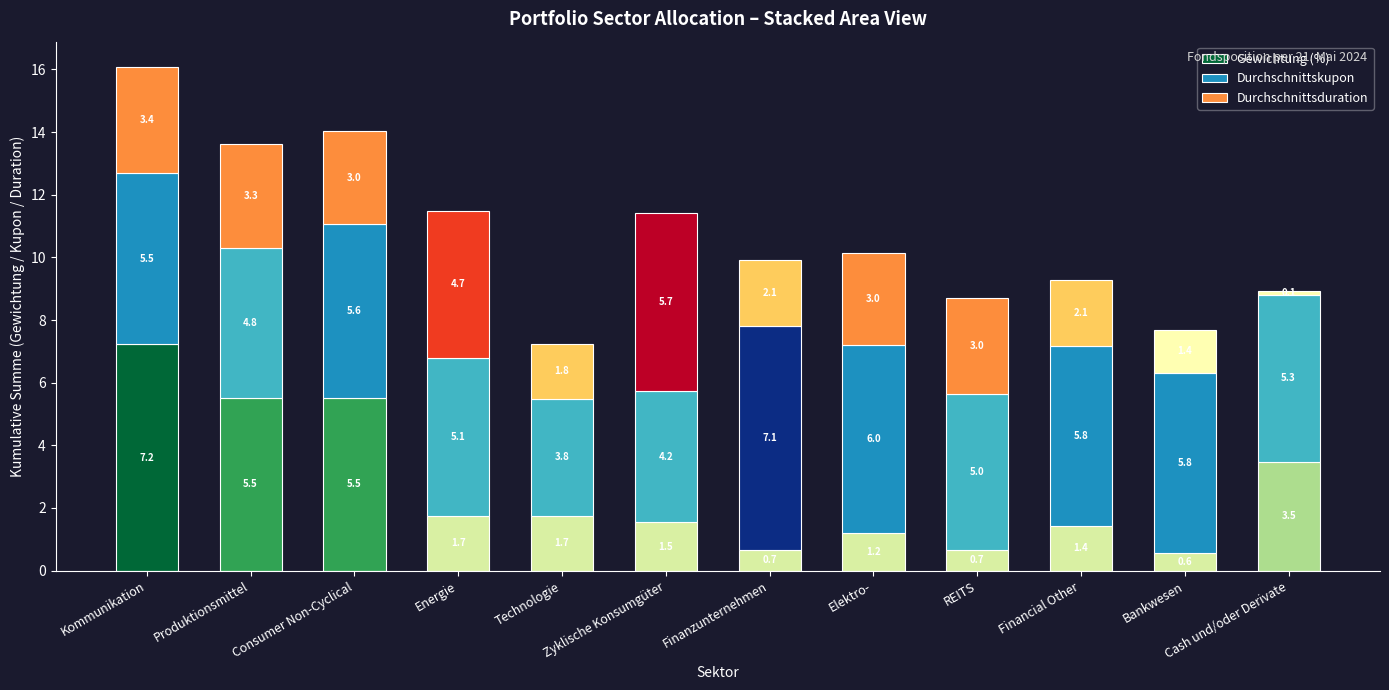

What is the average value of the Gewichtung (%) series?

2.6